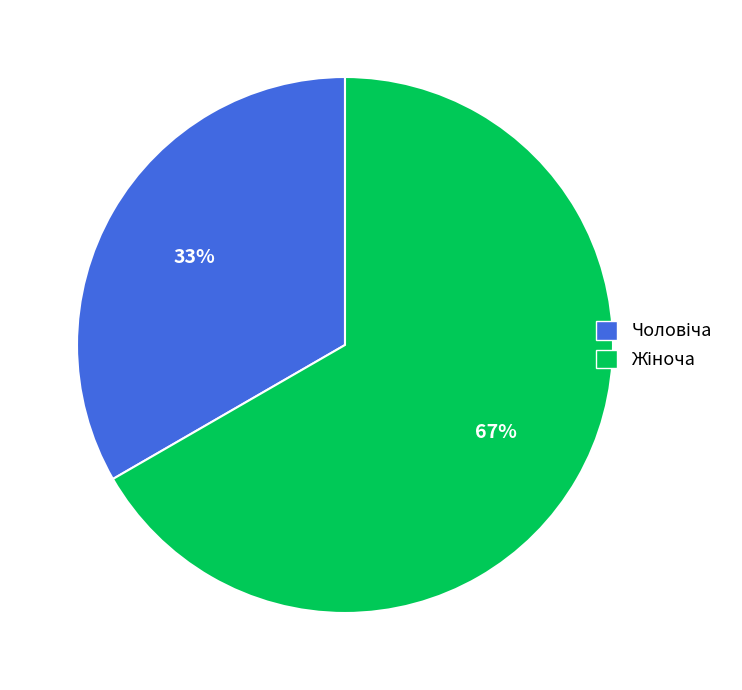

Is there a majority slice in this chart?

Yes